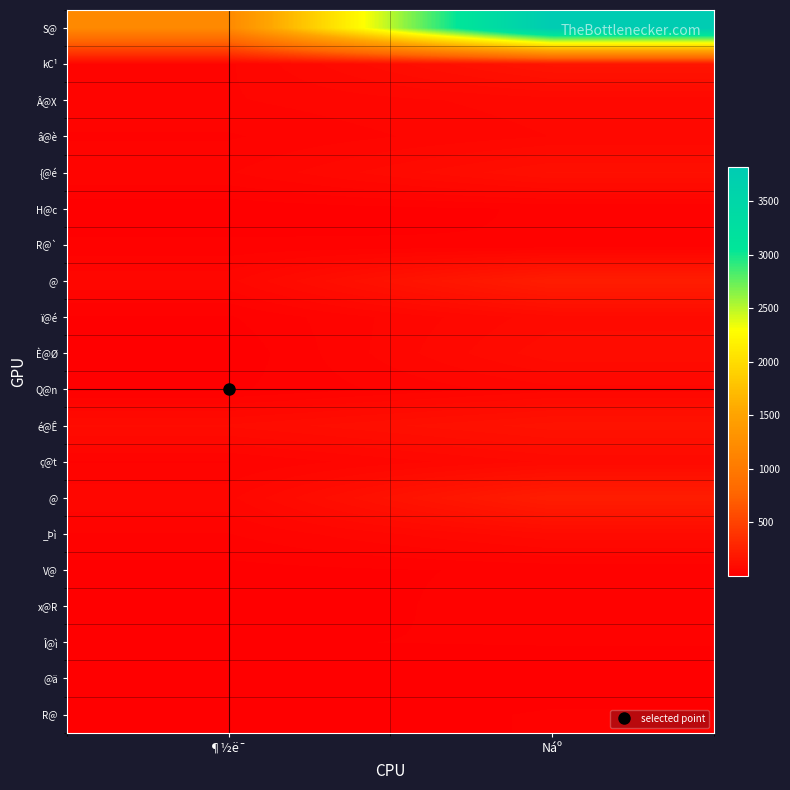

What is the spread (max minus min) of values at ¶½ë¯?

1186